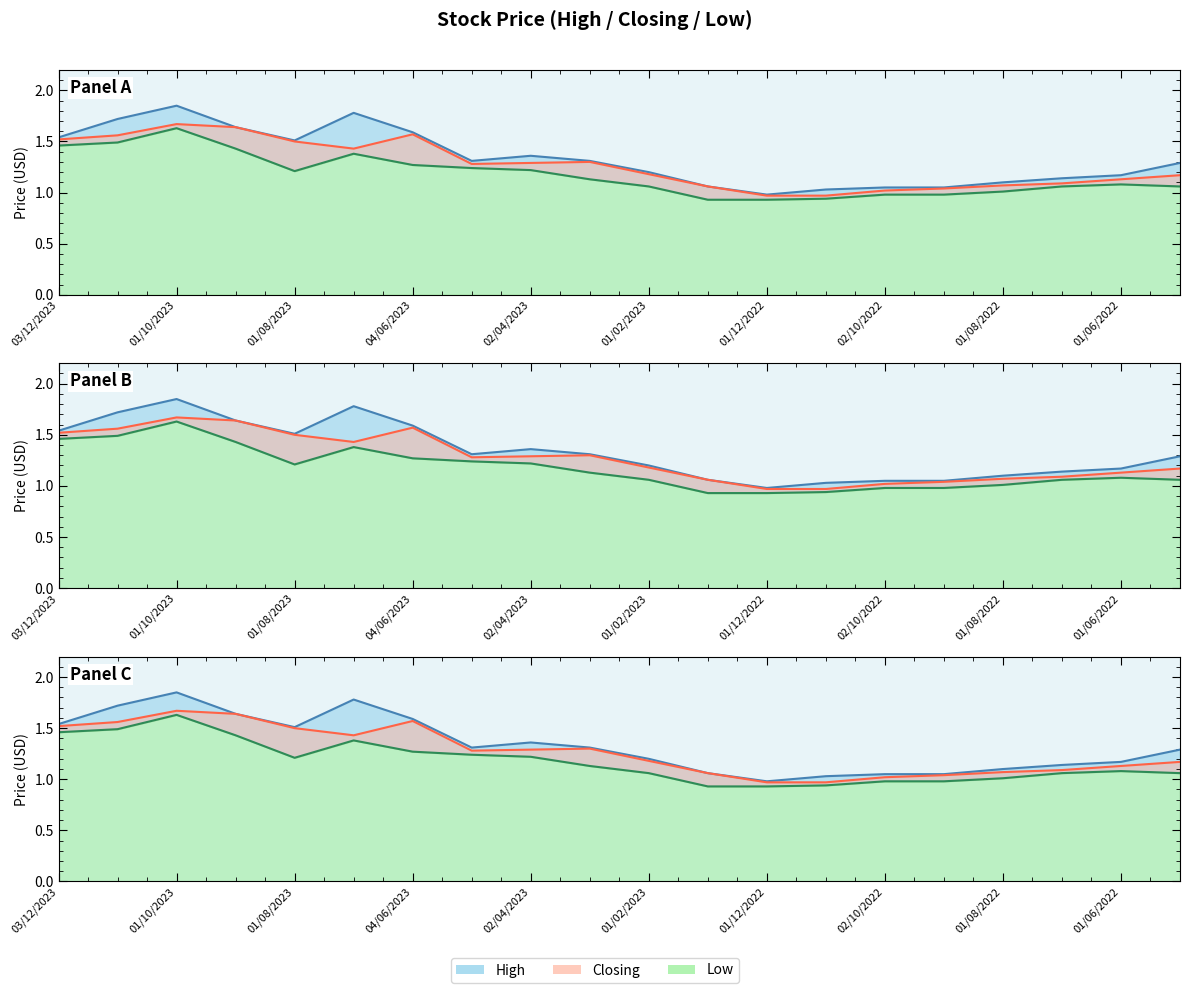

Where does the High series first go above 1?

03/12/2023